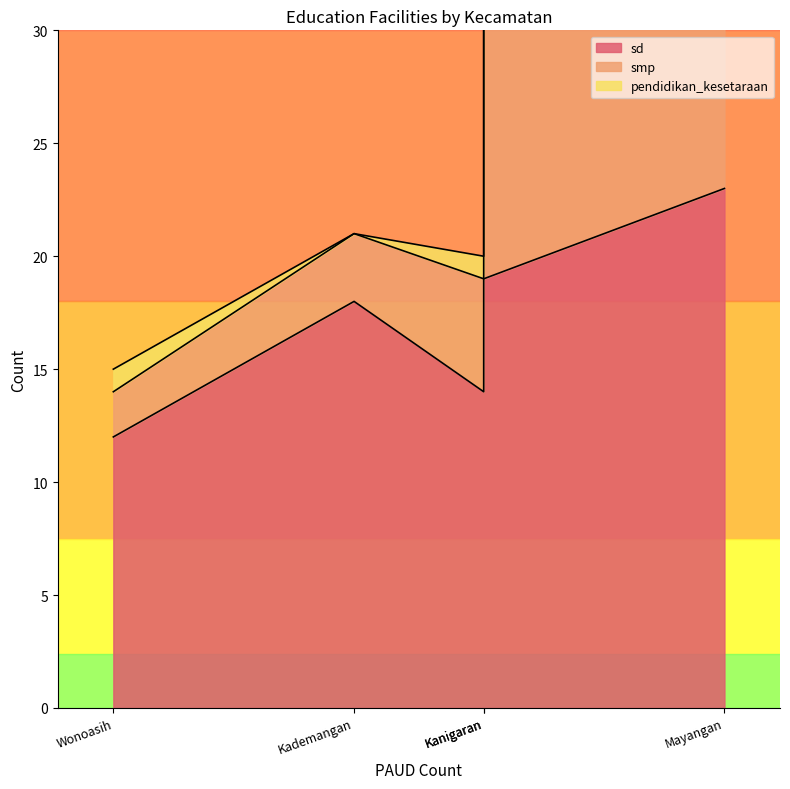

Rank the series by their average value, from highest to lowest.

sd, smp, pendidikan_kesetaraan